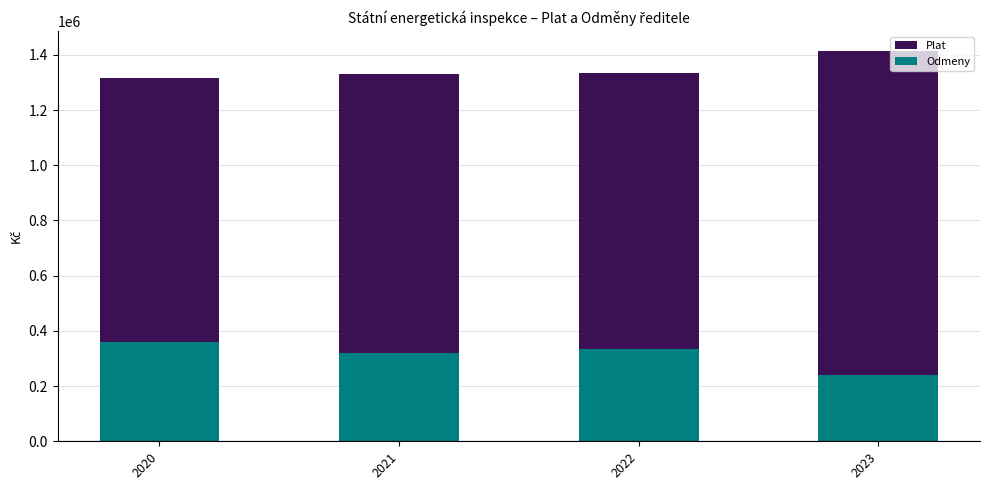

What is the minimum value for Odmeny?

240000